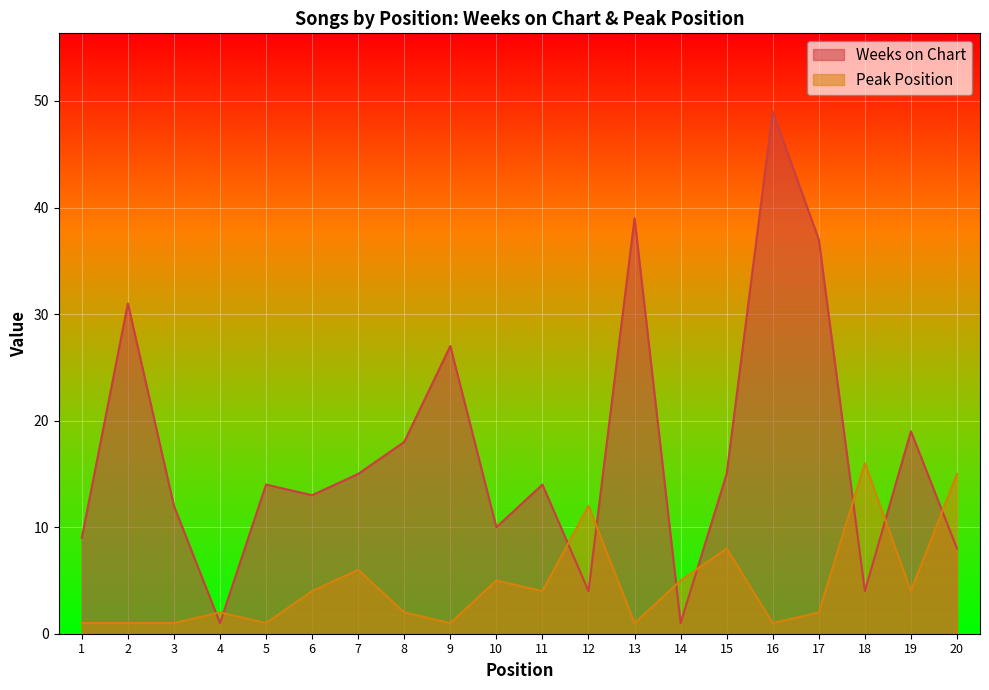

Is it true that Weeks on Chart equals 4 at 12?

True